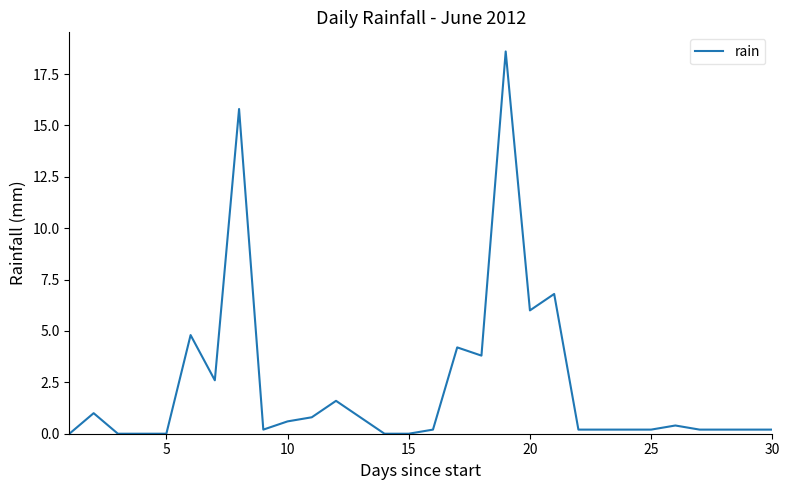

What is the greatest value displayed?

18.6